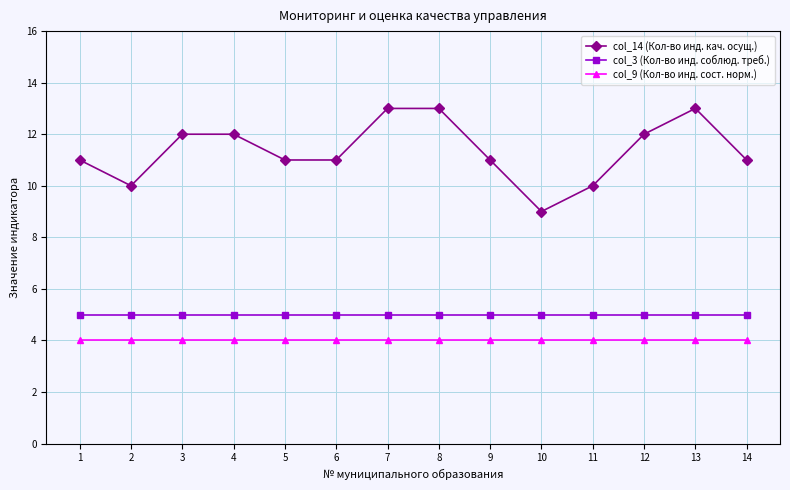

Reading left to right, list all the values displayed in this chart.

col_14 (Кол-во инд. кач. осущ.): 11	10	12	12	11	11	13	13	11	9	10	12	13	11
col_3 (Кол-во инд. соблюд. треб.): 5	5	5	5	5	5	5	5	5	5	5	5	5	5
col_9 (Кол-во инд. сост. норм.): 4	4	4	4	4	4	4	4	4	4	4	4	4	4